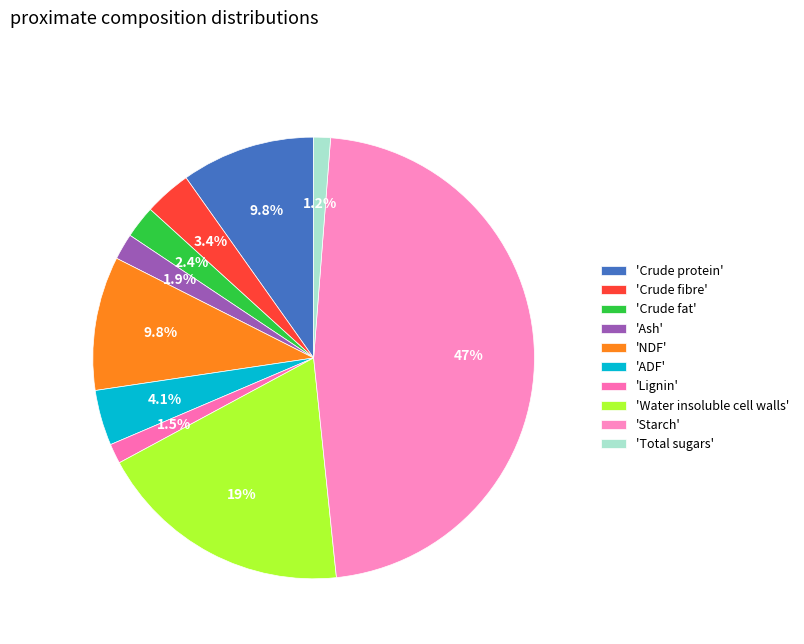

How many slices are in this pie chart?

10